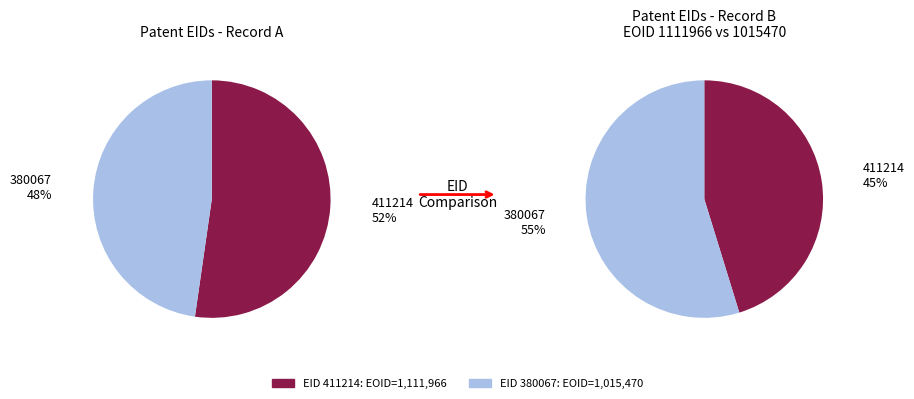

Which category has the smallest portion of the pie?

380067